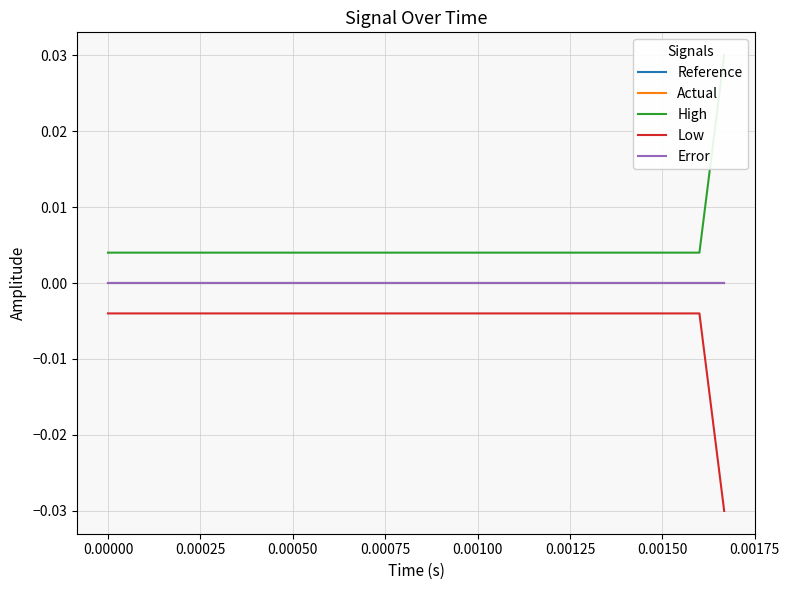

True or false: Reference has more than 1 points higher than both neighbors.

False